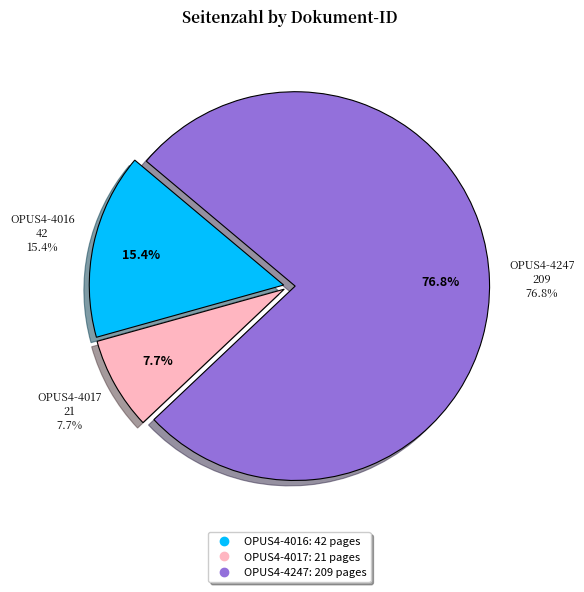

How many slices are in this pie chart?

3